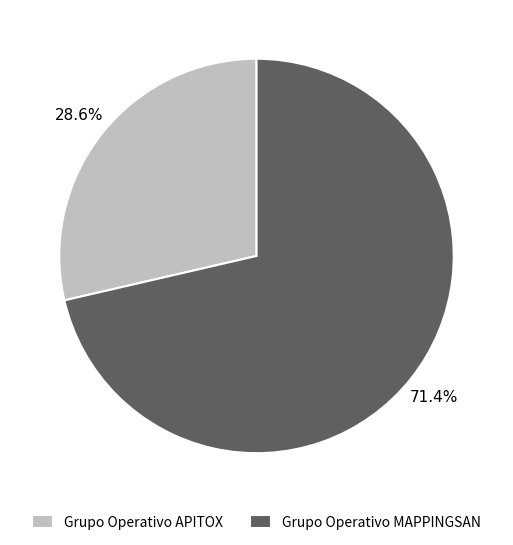

Rank the categories by value from highest to lowest.

Grupo Operativo MAPPINGSAN, Grupo Operativo APITOX